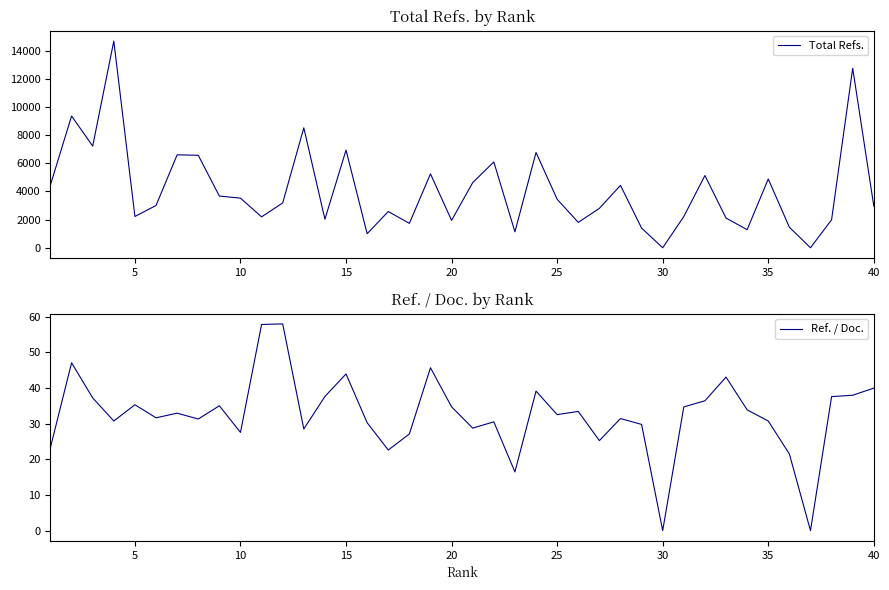

What is the highest value of the Total Refs. series?

14689